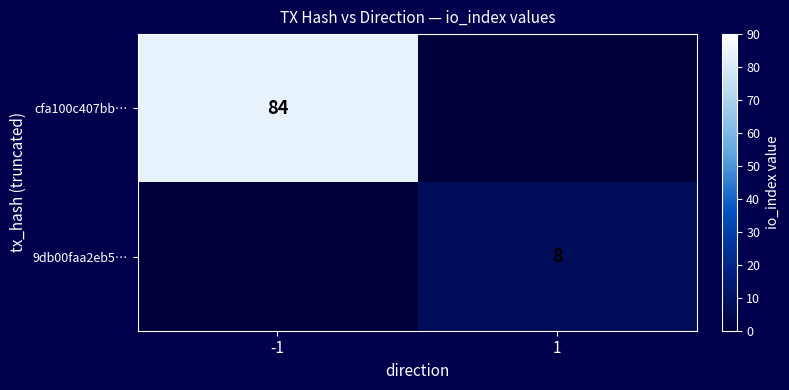

The value of 9db00faa2eb5… at 1 is 4. True or false?

False